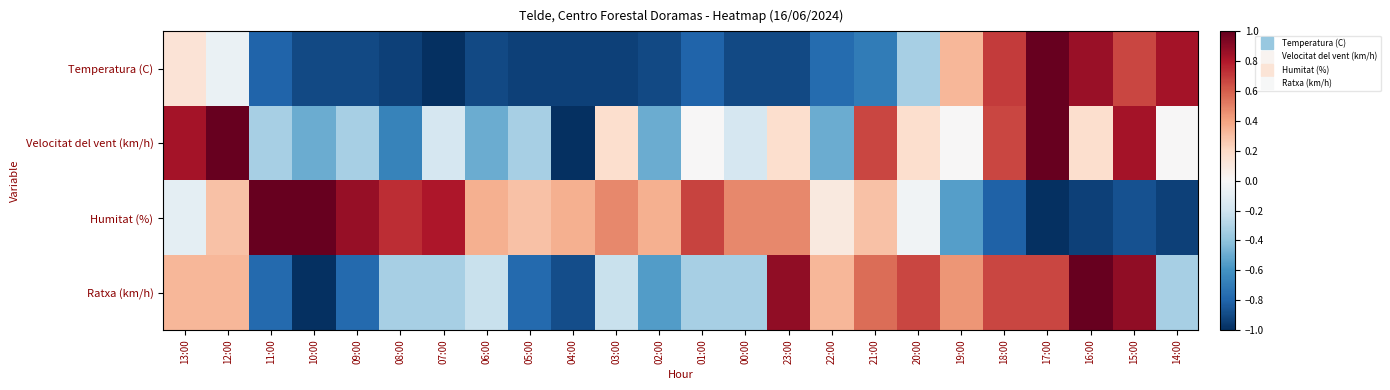

Which series has the largest range (max minus min)?

Temperatura (C)